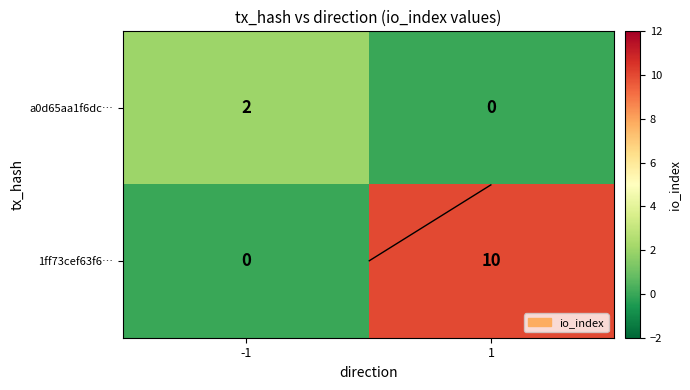

Which series has the largest total across all categories?

1ff73cef63f6…